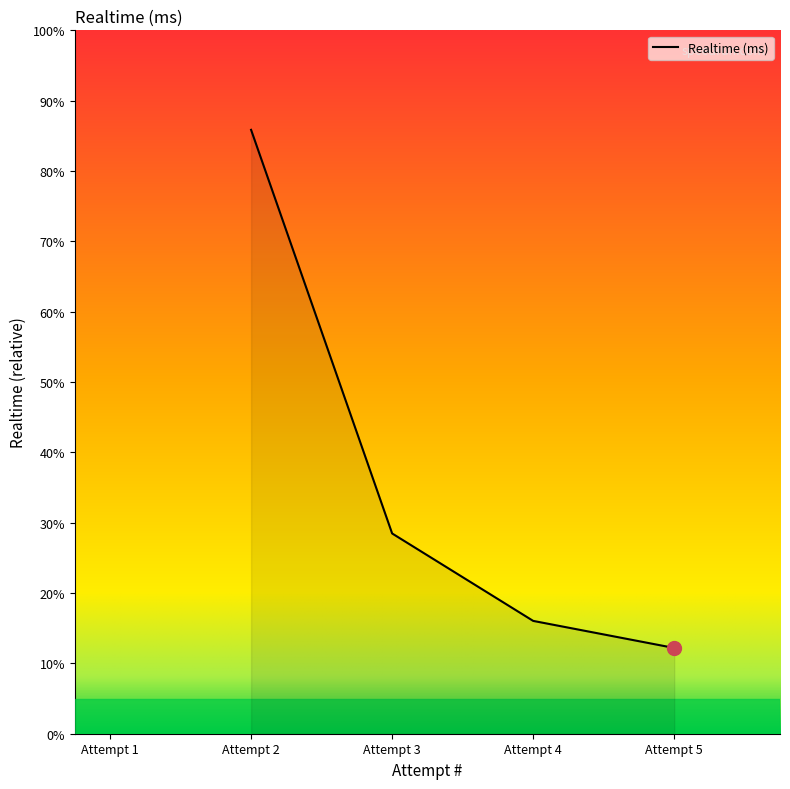

The value at Attempt 5 is 20.4. True or false?

False